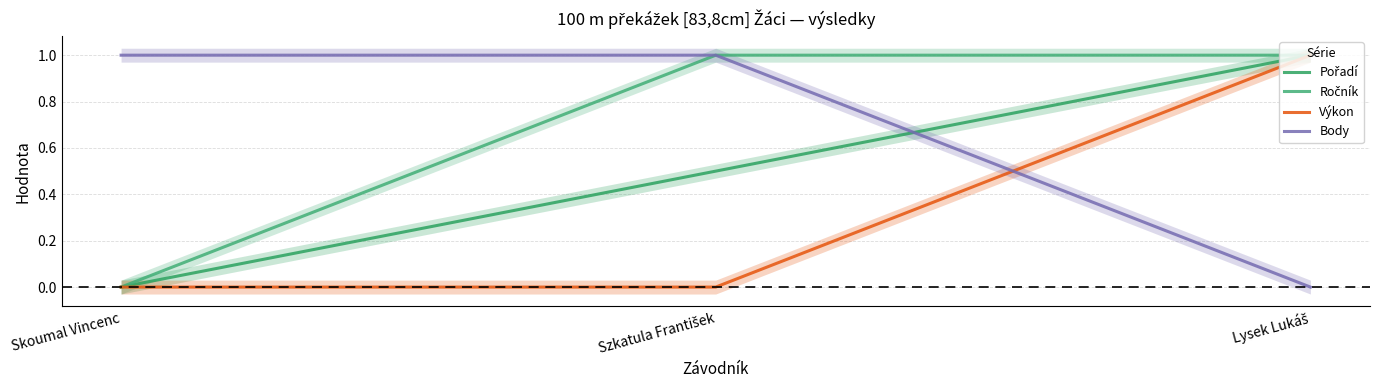

Reading left to right, what are all the values shown in this chart?

Pořadí: 0.0	0.5	1.0
Ročník: 0.0	1.0	1.0
Výkon: 0.0	0.0	1.0
Body: 1.0	1.0	0.0